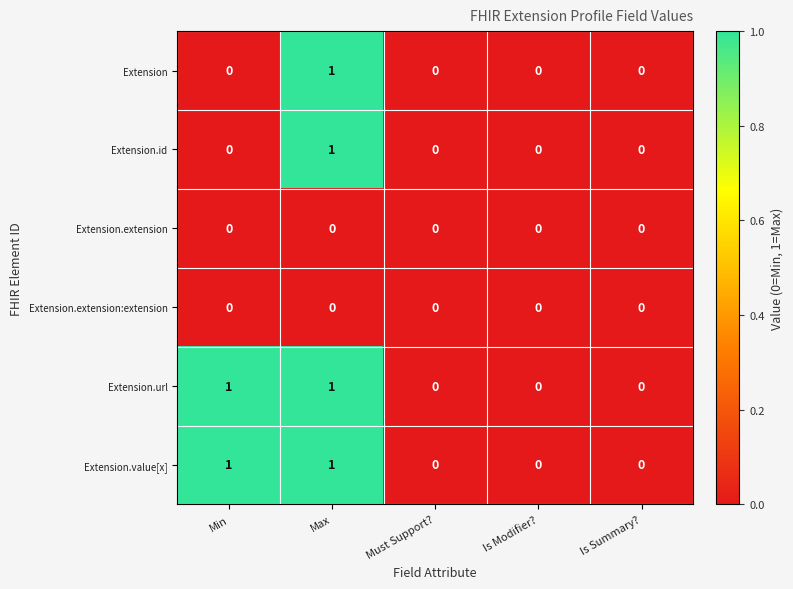

The Extension.url series shows 0 at Max. True or false?

False